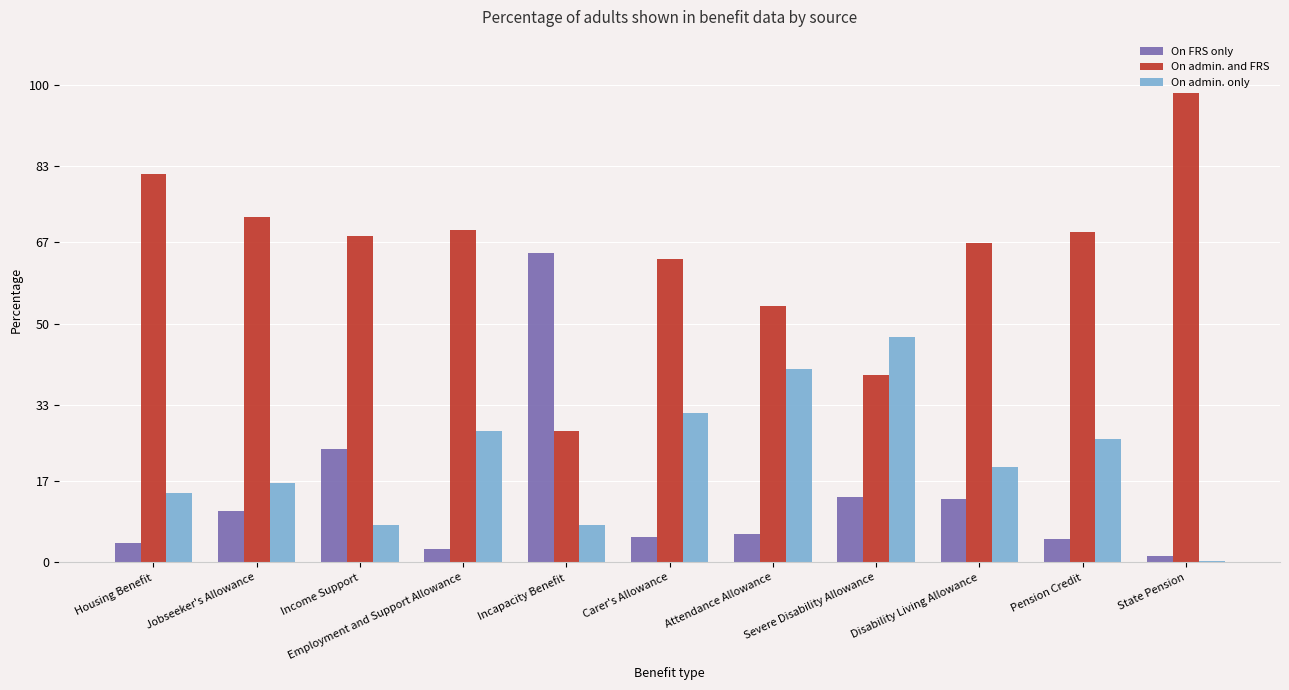

How many series are shown in this chart?

3